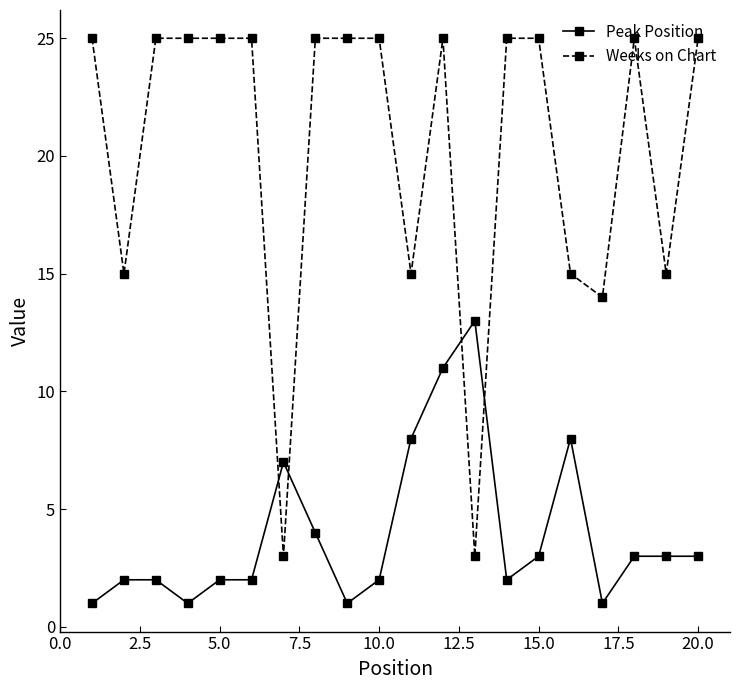

At how many categories does at least one series exceed 20?

13